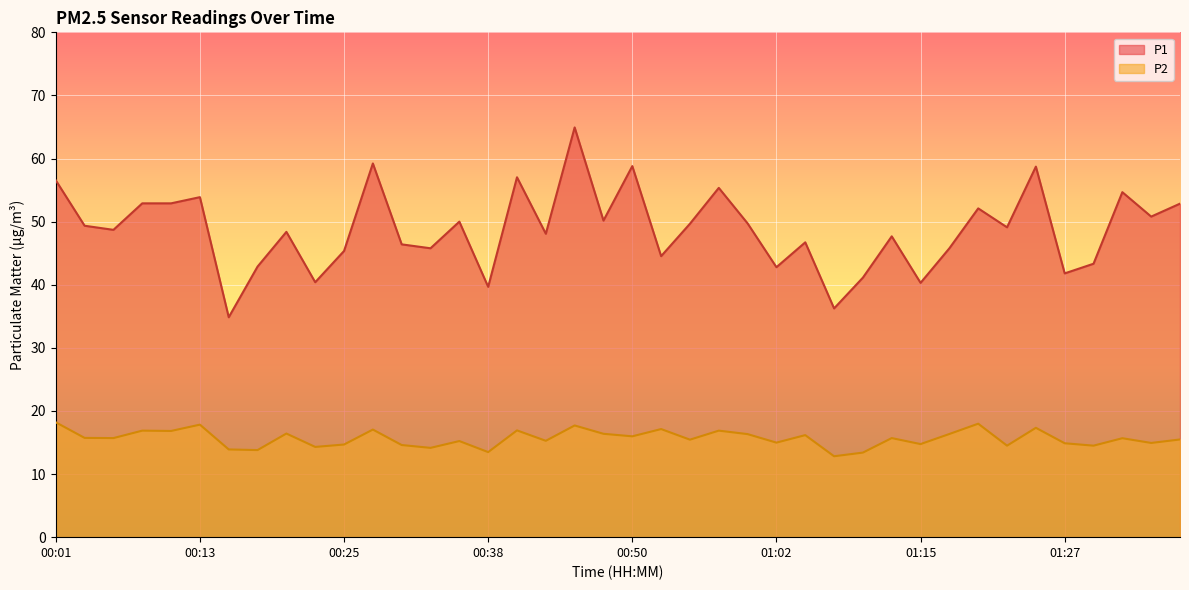

Which has a higher value, 00:55 or 00:11?

00:11